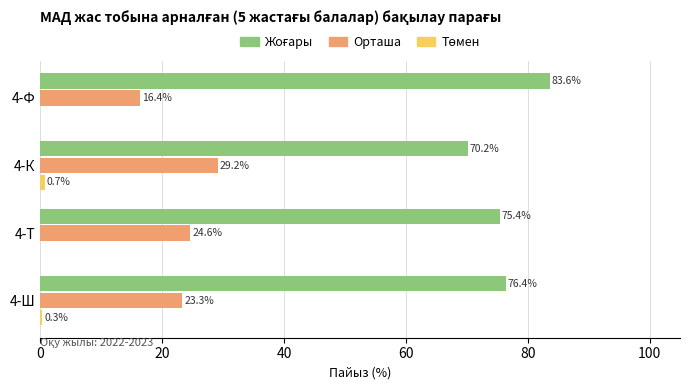

What is the approximate value of Орташа at 4-К?

29.2